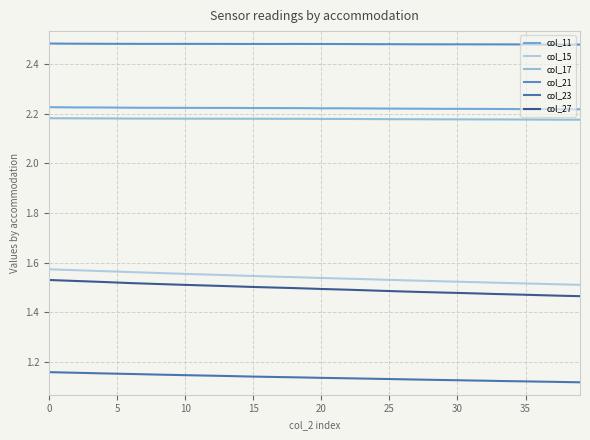

True or false: col_23 and col_11 intersect in this chart.

False